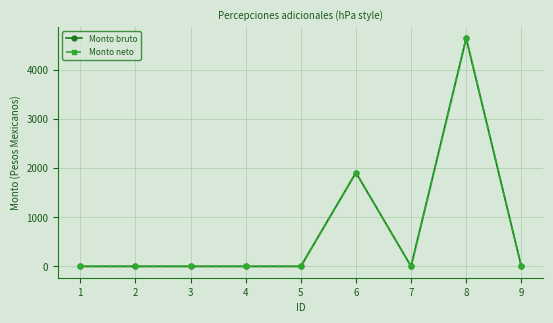

Does the chart have visible grid lines?

Yes